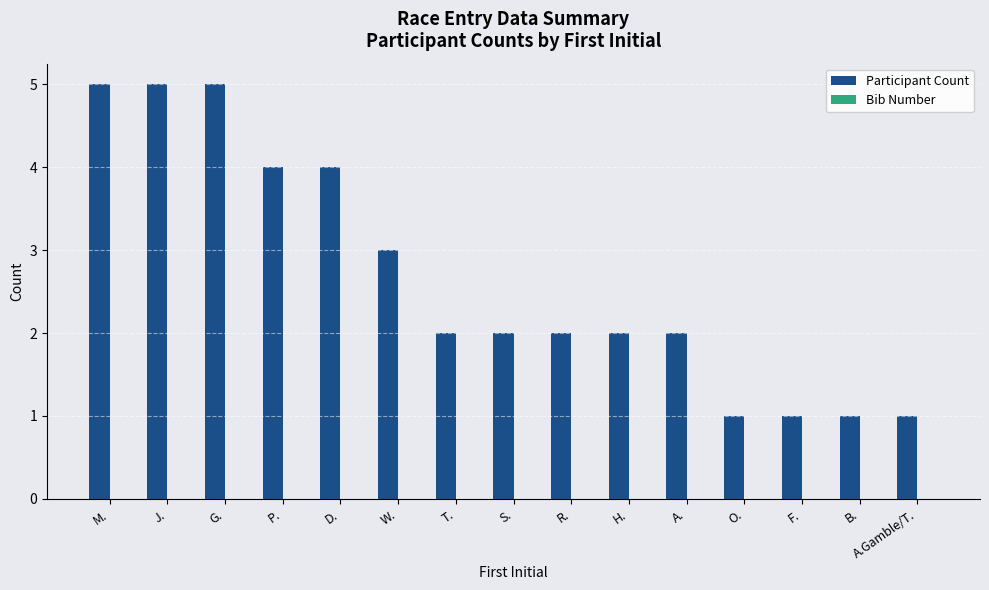

Approximately how many times larger is the value at D. compared to H.?

2.0